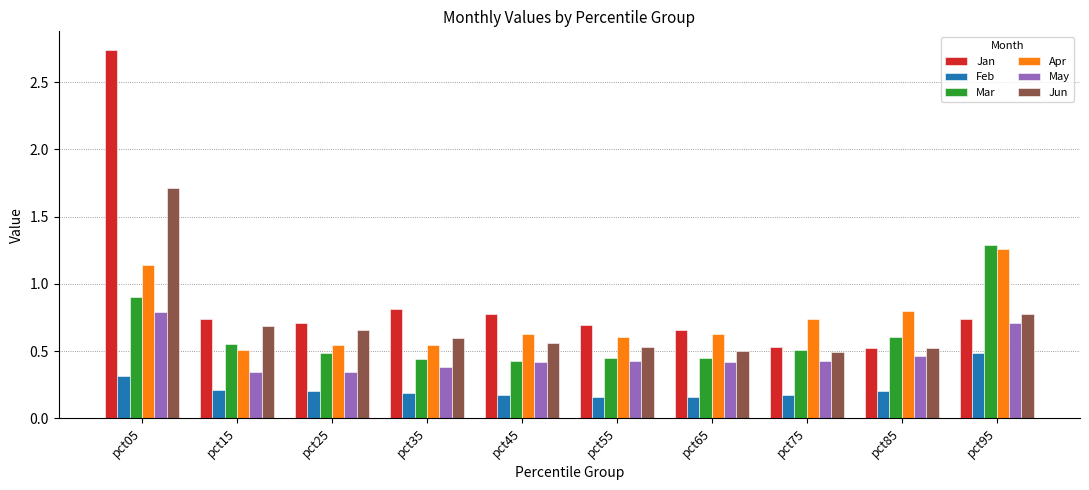

Read the May value at pct05.

0.8